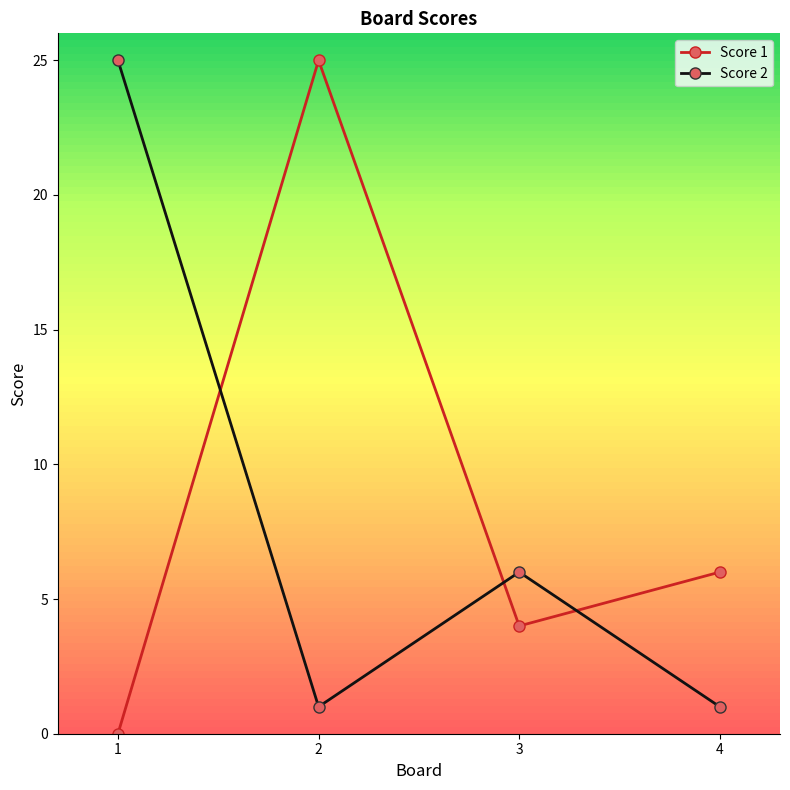

What is the total value across all series at 2?

26